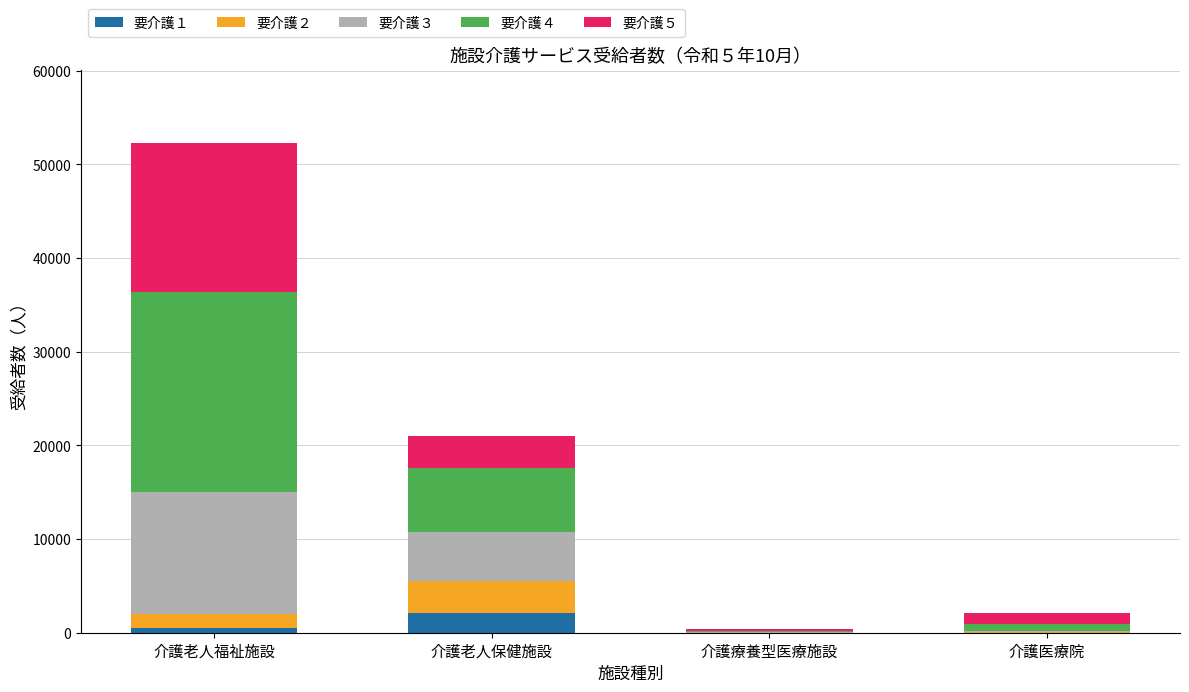

At which category is the sum across all series the highest?

介護老人福祉施設